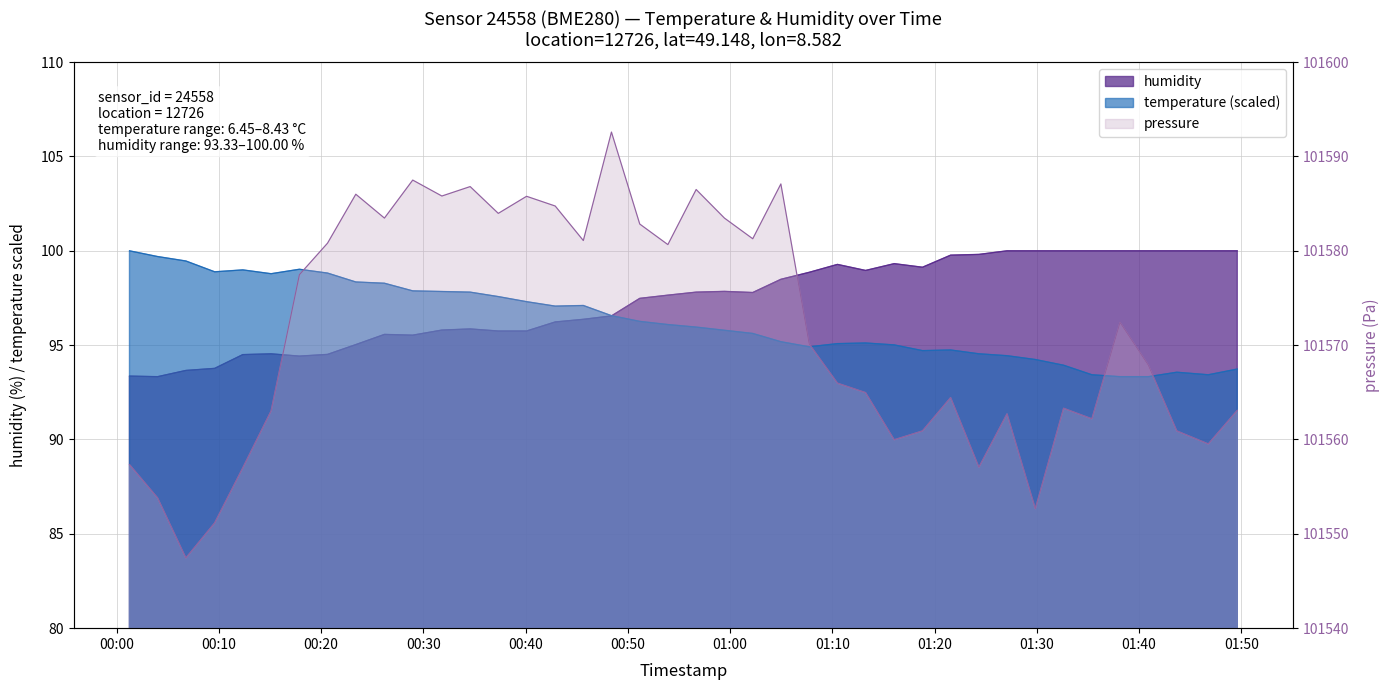

Which series has the largest total across all categories?

humidity